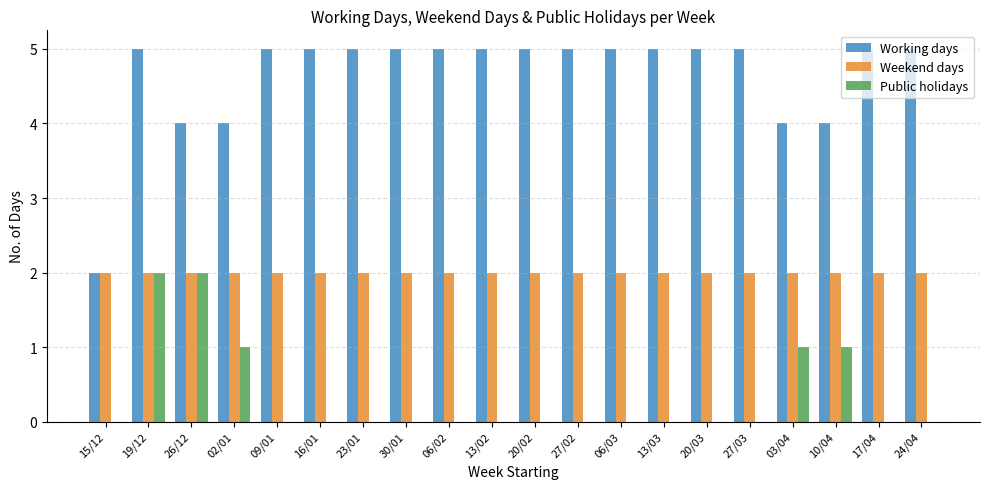

Are the bars grouped side by side (vs. stacked)?

Yes